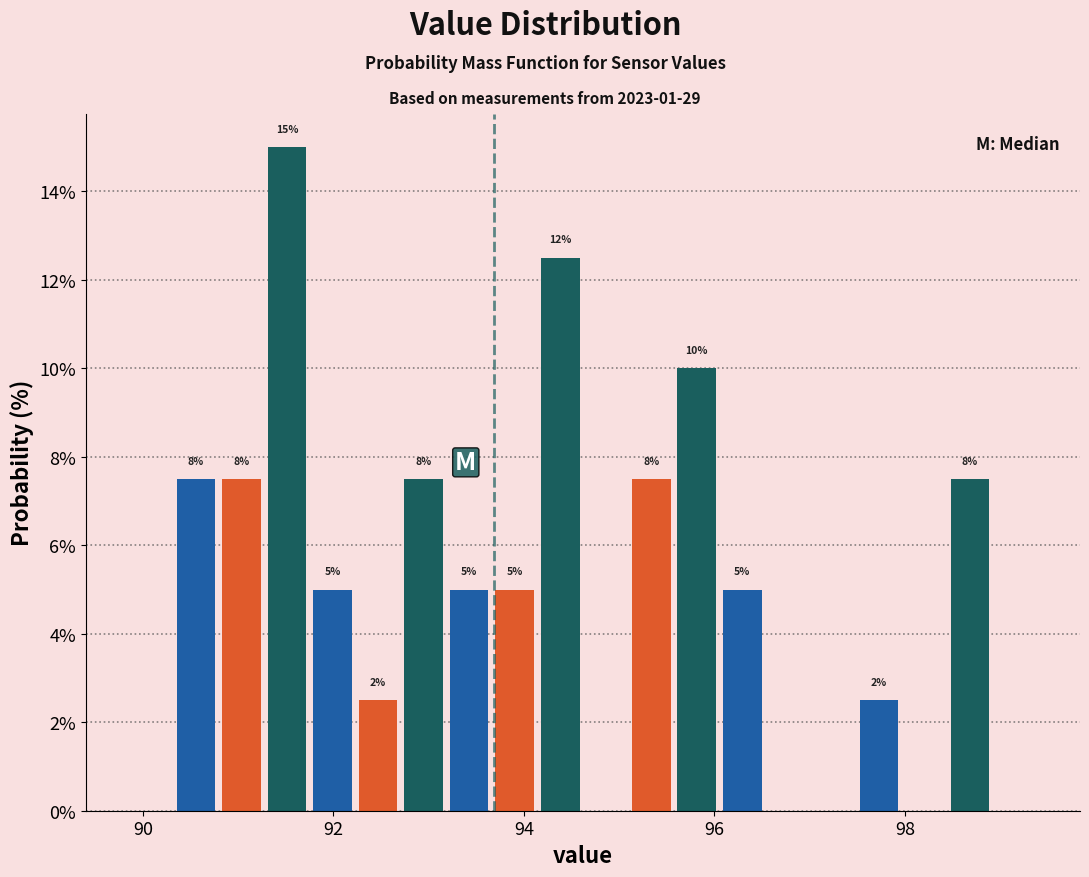

Read against the x-axis, roughly where is the centre of the tallest bar?

91.6